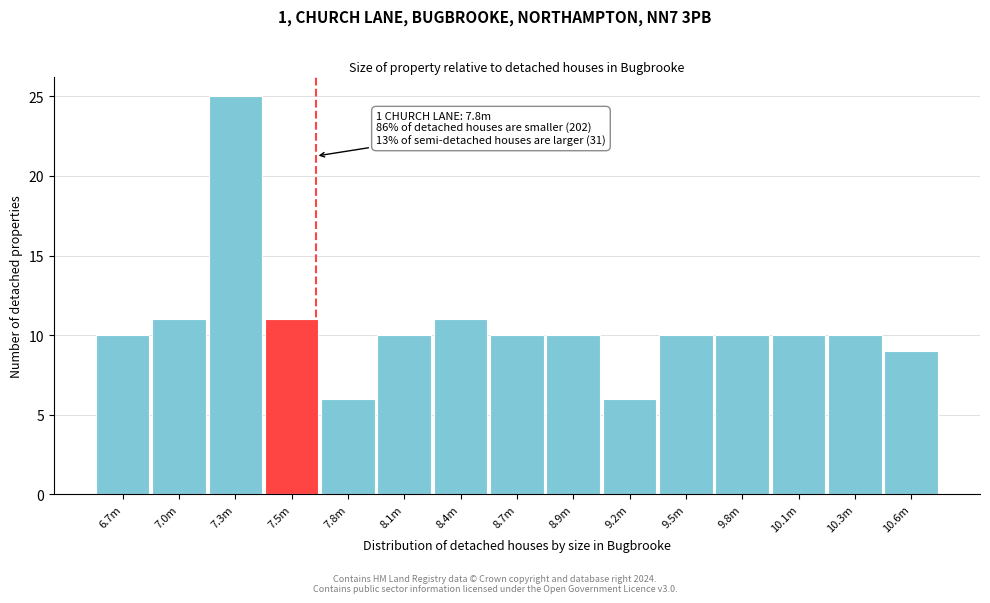

Reading right to left, list all the values displayed in this chart.

10.6m=9	10.3m=10	10.1m=10	9.8m=10	9.5m=10	9.2m=6	8.9m=10	8.7m=10	8.4m=11	8.1m=10	7.8m=6	7.5m=11	7.3m=25	7.0m=11	6.7m=10